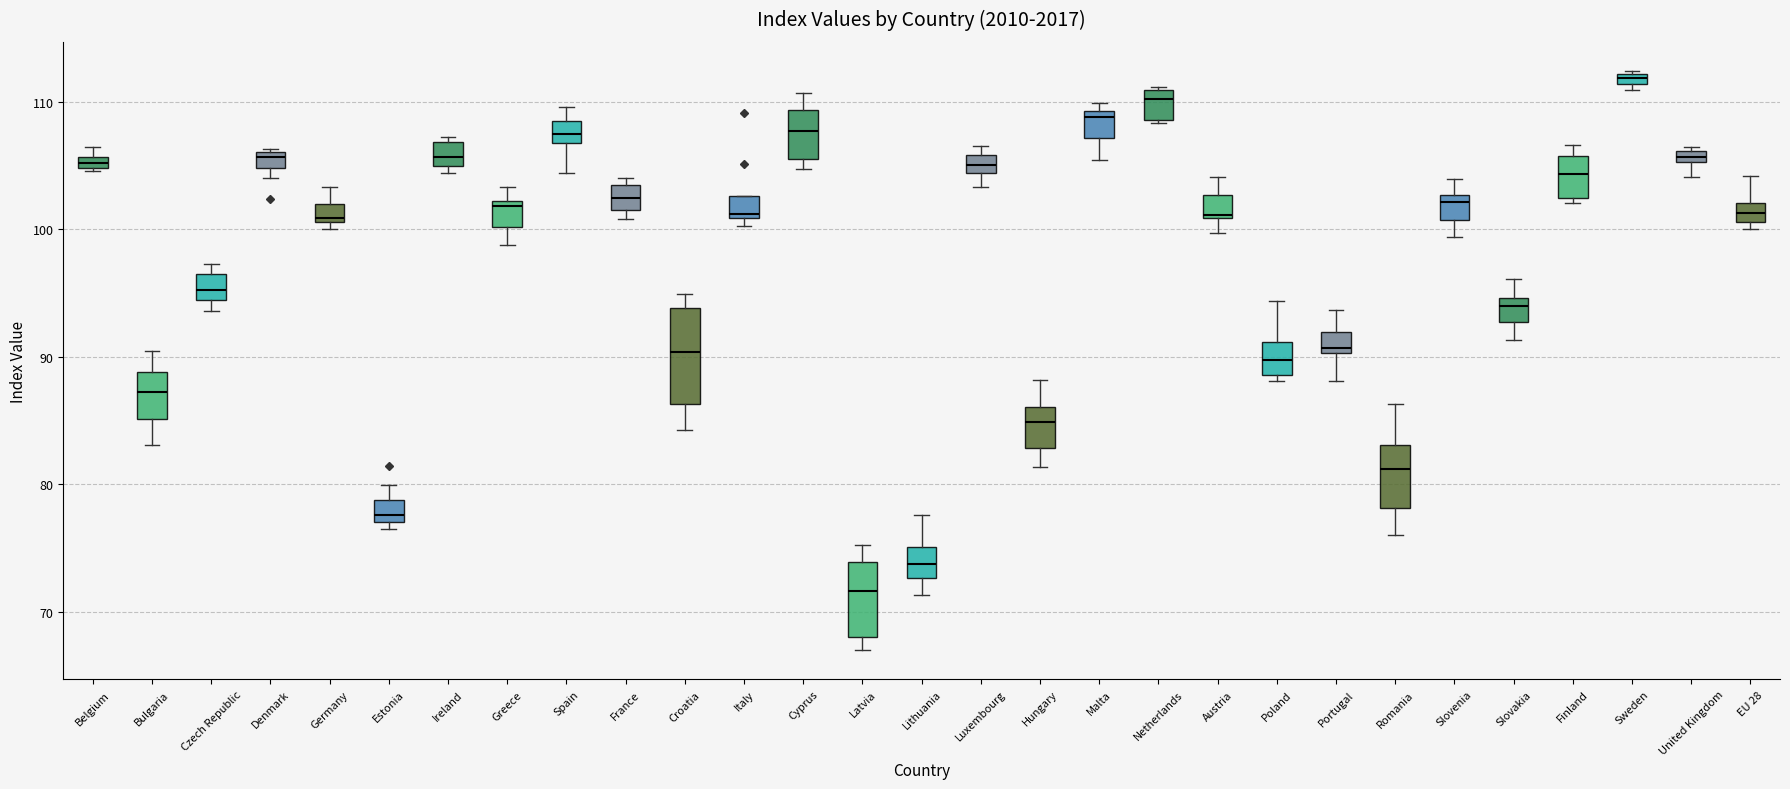

Where is the lower edge of the box for Greece on the y-axis? The values are not printed on the chart, so give them approximately, as read against the axis.

100